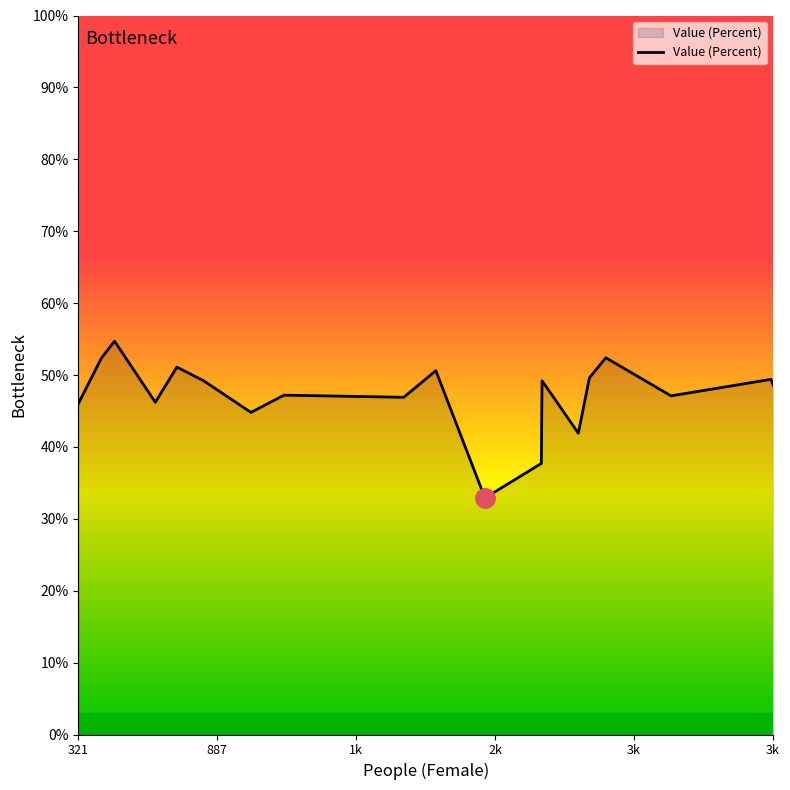

What is the smallest value displayed?

32.9